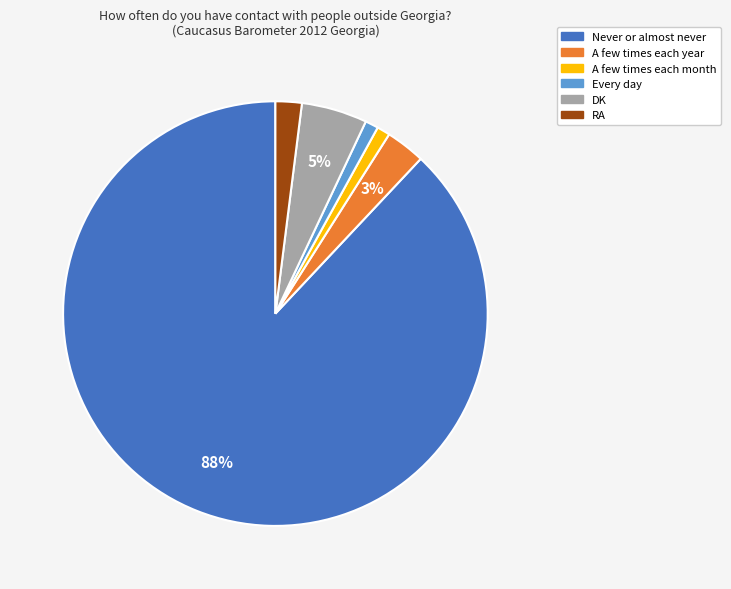

Count the number of slices in the pie.

6